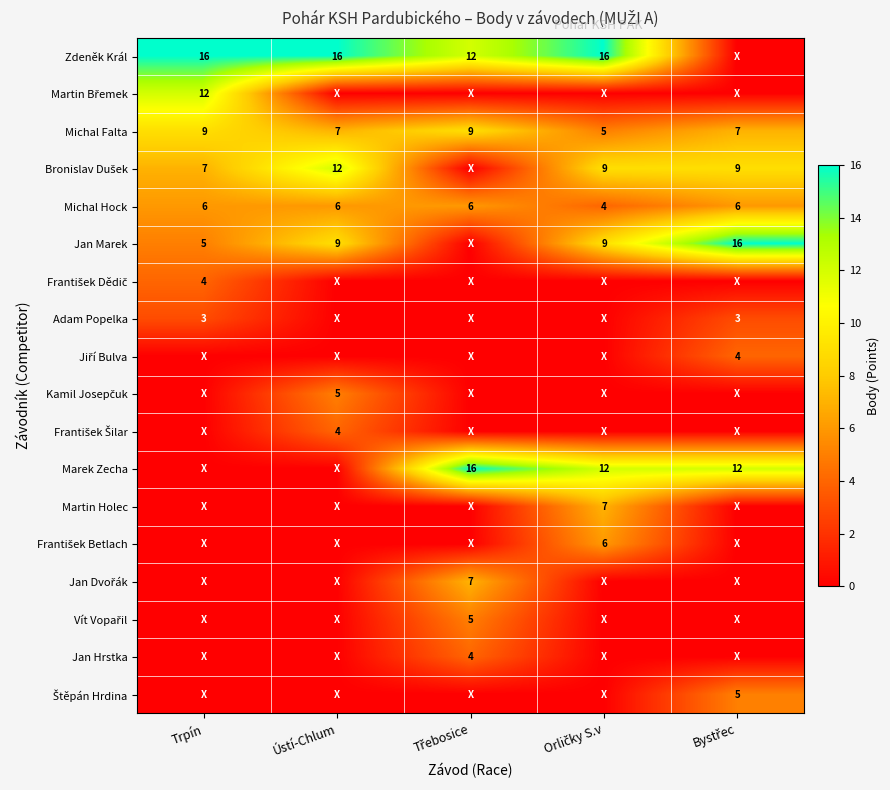

The Zdeněk Král series shows 16 at Ústí-Chlum. True or false?

True